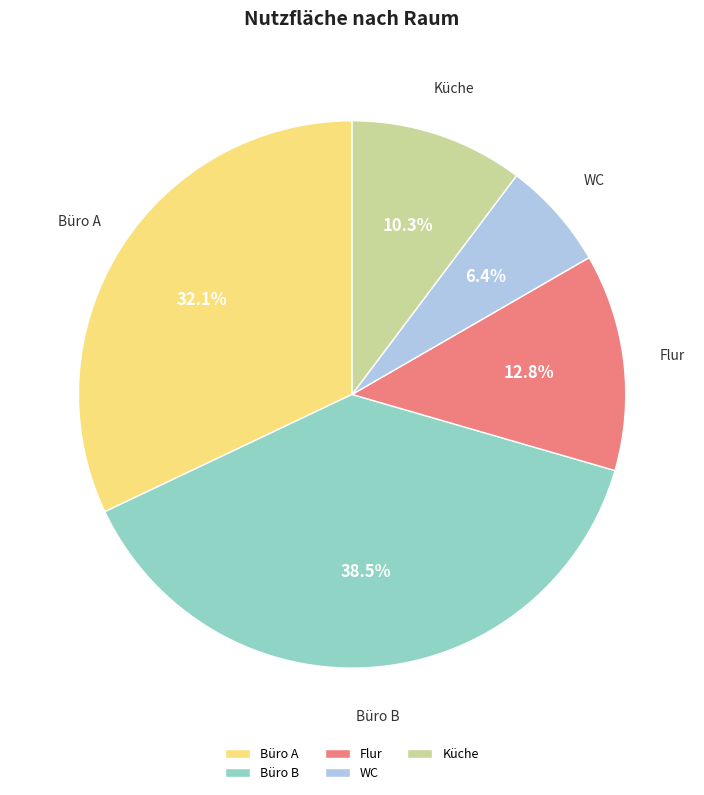

The Küche slice represents 3% of the pie. True or false?

False